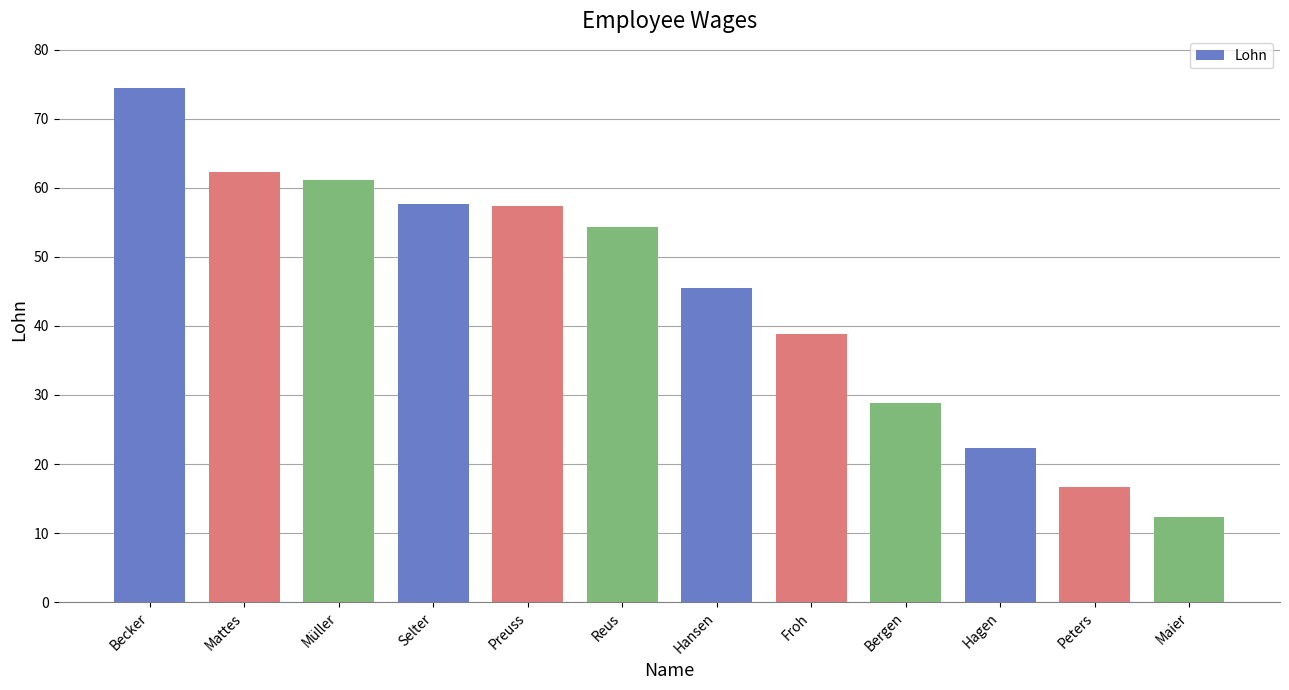

What is the label of the 10th bar from the right?

Müller